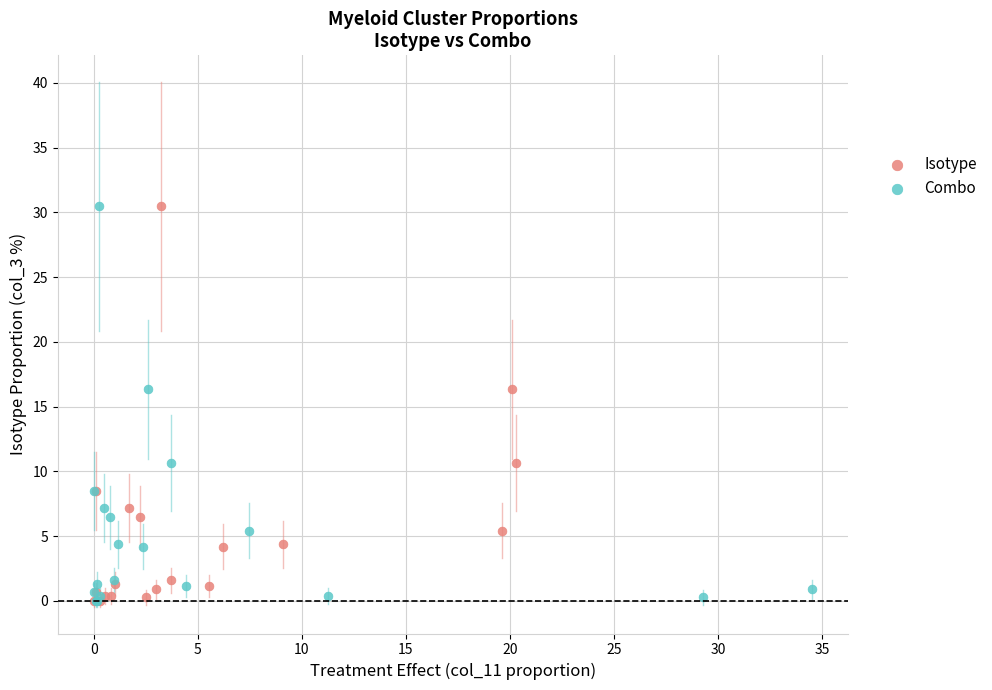

What are all the series names shown in the legend?

Isotype, Combo